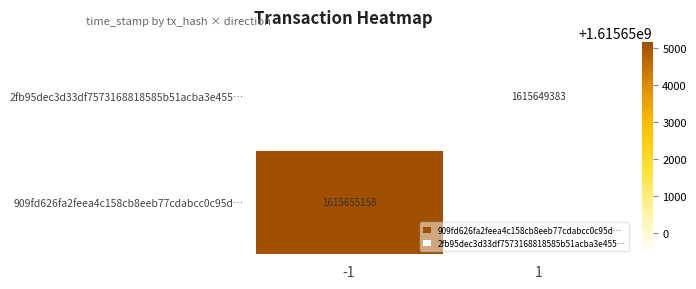

Which has a higher value, 1 or -1?

-1